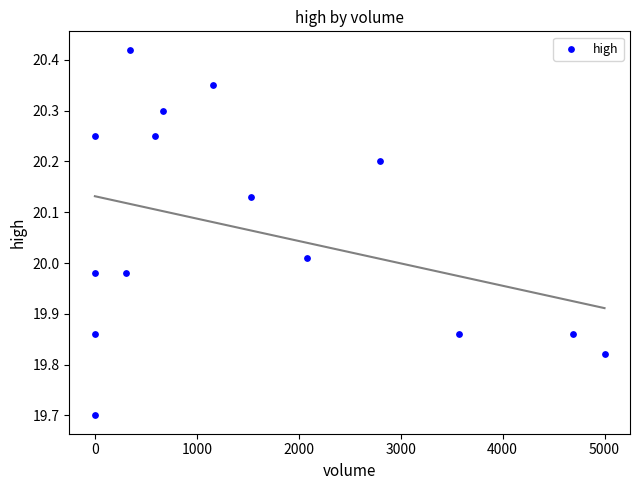

What is the range of X values (max minus min)?

5000.0